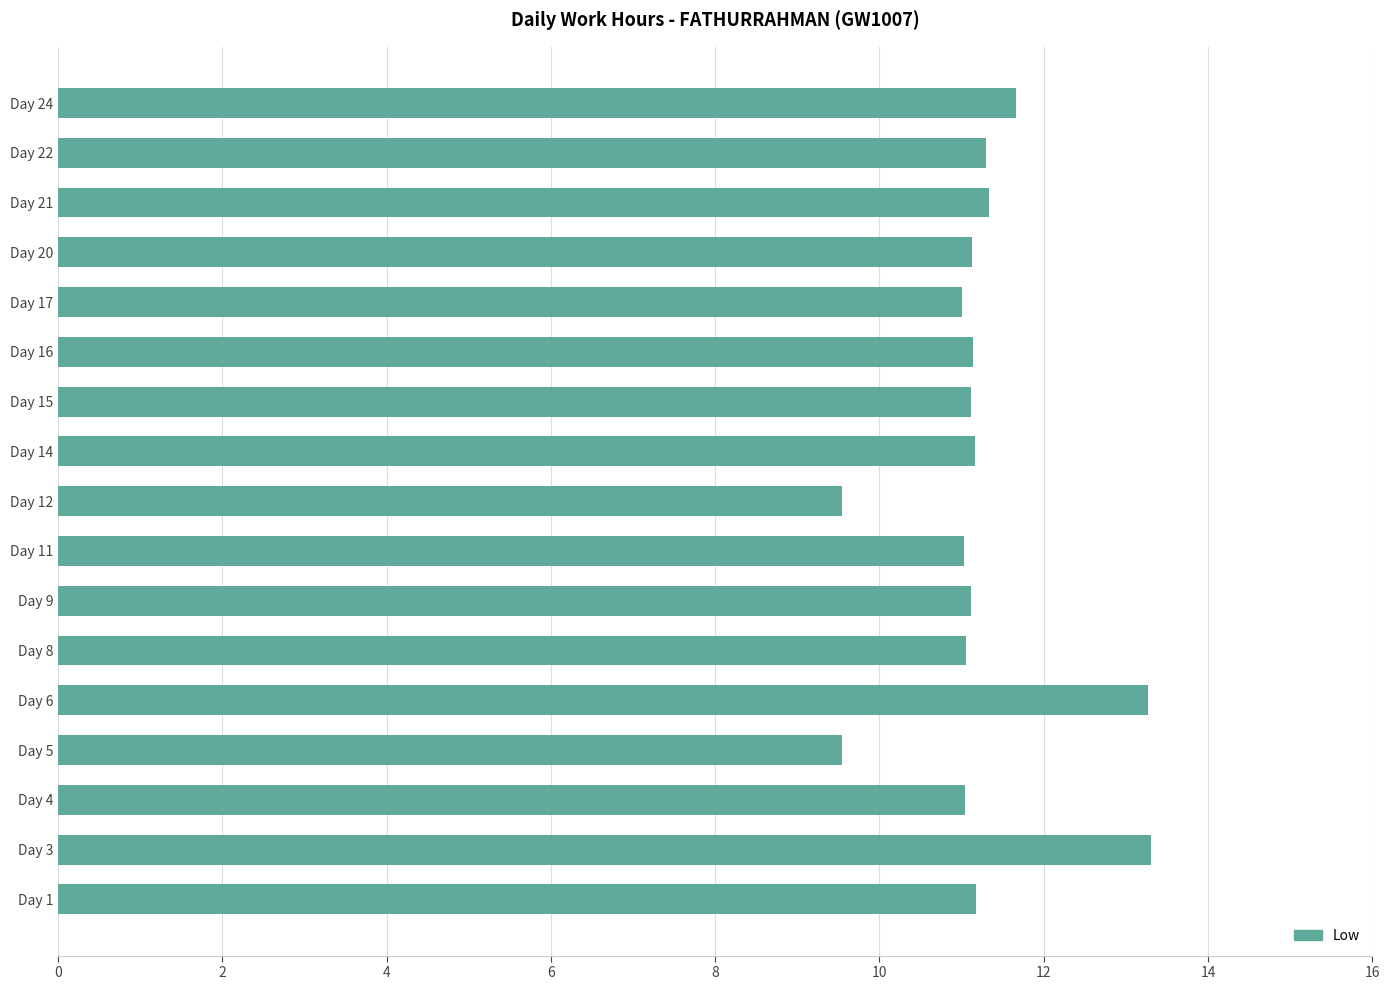

Count the number of data series in this chart.

1